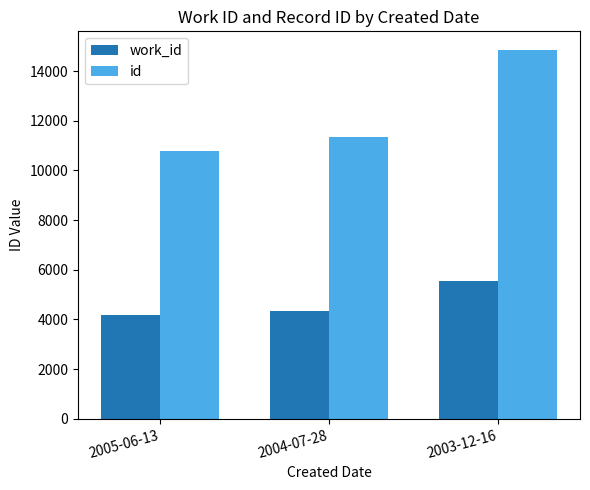

What is the sum of the id values at 2004-07-28 and 2005-06-13?

22140